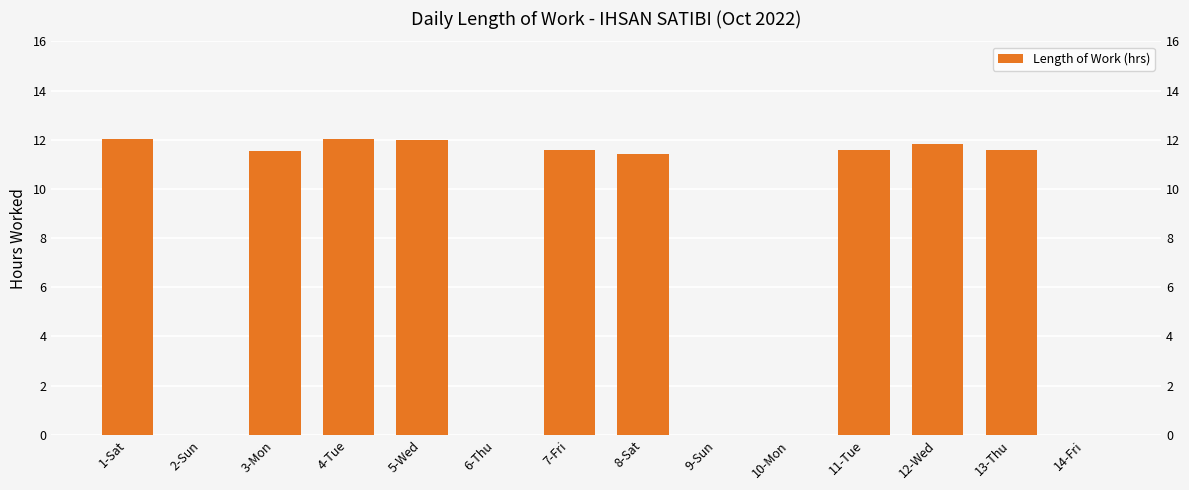

What is the label of the 2nd bar from the left?

2-Sun